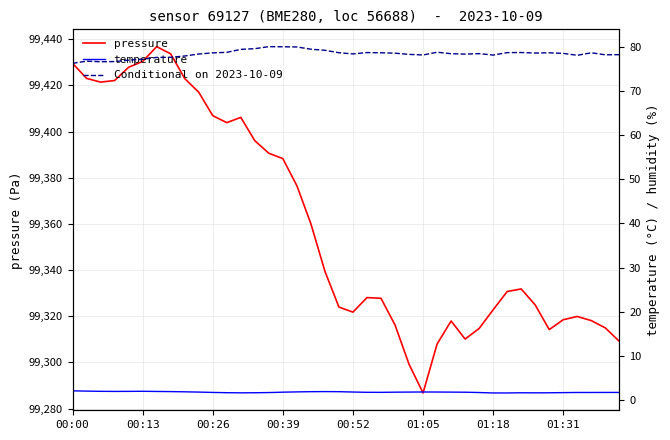

True or false: pressure has a value of 99322.8 at 01:18.

True